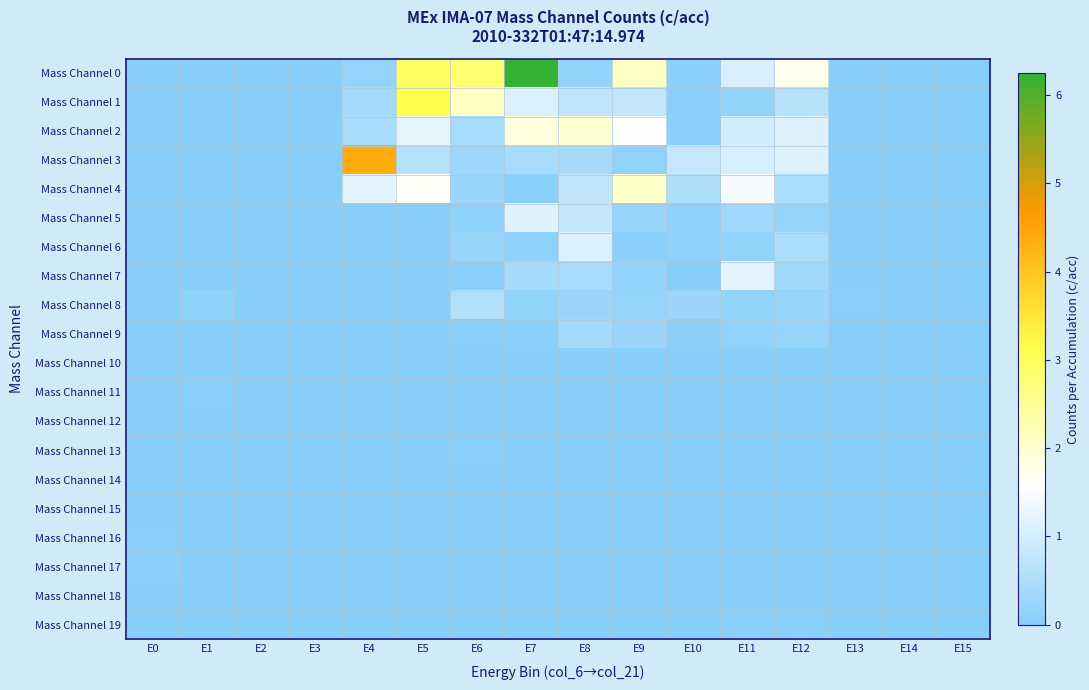

Reading right to left, list all the values displayed in this chart.

Mass Channel 0: E15=0.0	E14=0.0	E13=0.0	E12=1.7	E11=1.1	E10=0.1	E9=2.1	E8=0.2	E7=6.2	E6=2.8	E5=2.9	E4=0.2	E3=0.0	E2=0.0	E1=0.0	E0=0.0
Mass Channel 1: E15=0.0	E14=0.0	E13=0.0	E12=0.6	E11=0.2	E10=0.1	E9=0.8	E8=0.7	E7=1.1	E6=2.1	E5=3.1	E4=0.4	E3=0.0	E2=0.0	E1=0.0	E0=0.0
Mass Channel 2: E15=0.0	E14=0.0	E13=0.0	E12=1.1	E11=1.0	E10=0.1	E9=1.5	E8=1.9	E7=1.9	E6=0.4	E5=1.2	E4=0.5	E3=0.0	E2=0.0	E1=0.0	E0=0.0
Mass Channel 3: E15=0.0	E14=0.0	E13=0.0	E12=1.1	E11=1.0	E10=0.8	E9=0.1	E8=0.4	E7=0.4	E6=0.3	E5=0.6	E4=4.4	E3=0.0	E2=0.0	E1=0.0	E0=0.0
Mass Channel 4: E15=0.0	E14=0.0	E13=0.0	E12=0.5	E11=1.4	E10=0.6	E9=2.0	E8=0.7	E7=0.0	E6=0.3	E5=1.6	E4=1.2	E3=0.0	E2=0.0	E1=0.0	E0=0.0
Mass Channel 5: E15=0.0	E14=0.0	E13=0.0	E12=0.2	E11=0.3	E10=0.1	E9=0.2	E8=0.8	E7=1.2	E6=0.1	E5=0.0	E4=0.0	E3=0.0	E2=0.0	E1=0.0	E0=0.0
Mass Channel 6: E15=0.0	E14=0.0	E13=0.0	E12=0.5	E11=0.2	E10=0.1	E9=0.1	E8=1.1	E7=0.1	E6=0.2	E5=0.0	E4=0.0	E3=0.0	E2=0.0	E1=0.0	E0=0.0
Mass Channel 7: E15=0.0	E14=0.0	E13=0.0	E12=0.4	E11=1.2	E10=0.0	E9=0.1	E8=0.4	E7=0.4	E6=0.0	E5=0.0	E4=0.0	E3=0.0	E2=0.0	E1=0.0	E0=0.0
Mass Channel 8: E15=0.0	E14=0.0	E13=0.0	E12=0.2	E11=0.2	E10=0.3	E9=0.2	E8=0.3	E7=0.2	E6=0.6	E5=0.0	E4=0.0	E3=0.0	E2=0.0	E1=0.1	E0=0.0
Mass Channel 9: E15=0.0	E14=0.0	E13=0.0	E12=0.2	E11=0.1	E10=0.1	E9=0.3	E8=0.4	E7=0.1	E6=0.0	E5=0.0	E4=0.0	E3=0.0	E2=0.0	E1=0.0	E0=0.0
Mass Channel 10: E15=0.0	E14=0.0	E13=0.0	E12=0.0	E11=0.0	E10=0.0	E9=0.0	E8=0.0	E7=0.0	E6=0.0	E5=0.0	E4=0.0	E3=0.0	E2=0.0	E1=0.0	E0=0.0
Mass Channel 11: E15=0.0	E14=0.0	E13=0.0	E12=0.0	E11=0.0	E10=0.0	E9=0.0	E8=0.0	E7=0.0	E6=0.0	E5=0.0	E4=0.0	E3=0.0	E2=0.0	E1=0.0	E0=0.0
Mass Channel 12: E15=0.0	E14=0.0	E13=0.0	E12=0.0	E11=0.0	E10=0.0	E9=0.0	E8=0.0	E7=0.0	E6=0.0	E5=0.0	E4=0.0	E3=0.0	E2=0.0	E1=0.0	E0=0.0
Mass Channel 13: E15=0.0	E14=0.0	E13=0.0	E12=0.0	E11=0.0	E10=0.0	E9=0.0	E8=0.0	E7=0.0	E6=0.0	E5=0.0	E4=0.0	E3=0.0	E2=0.0	E1=0.0	E0=0.0
Mass Channel 14: E15=0.0	E14=0.0	E13=0.0	E12=0.0	E11=0.0	E10=0.0	E9=0.0	E8=0.0	E7=0.0	E6=0.0	E5=0.0	E4=0.0	E3=0.0	E2=0.0	E1=0.0	E0=0.0
Mass Channel 15: E15=0.0	E14=0.0	E13=0.0	E12=0.0	E11=0.0	E10=0.0	E9=0.0	E8=0.0	E7=0.0	E6=0.0	E5=0.0	E4=0.0	E3=0.0	E2=0.0	E1=0.0	E0=0.0
Mass Channel 16: E15=0.0	E14=0.0	E13=0.0	E12=0.0	E11=0.0	E10=0.0	E9=0.0	E8=0.0	E7=0.0	E6=0.0	E5=0.0	E4=0.0	E3=0.0	E2=0.0	E1=0.0	E0=0.0
Mass Channel 17: E15=0.0	E14=0.0	E13=0.0	E12=0.0	E11=0.0	E10=0.0	E9=0.0	E8=0.0	E7=0.0	E6=0.0	E5=0.0	E4=0.0	E3=0.0	E2=0.0	E1=0.0	E0=0.1
Mass Channel 18: E15=0.0	E14=0.0	E13=0.0	E12=0.0	E11=0.0	E10=0.0	E9=0.0	E8=0.0	E7=0.0	E6=0.0	E5=0.0	E4=0.0	E3=0.0	E2=0.0	E1=0.0	E0=0.0
Mass Channel 19: E15=0.0	E14=0.0	E13=0.0	E12=0.0	E11=0.0	E10=0.0	E9=0.0	E8=0.0	E7=0.0	E6=0.0	E5=0.0	E4=0.0	E3=0.0	E2=0.0	E1=0.0	E0=0.0